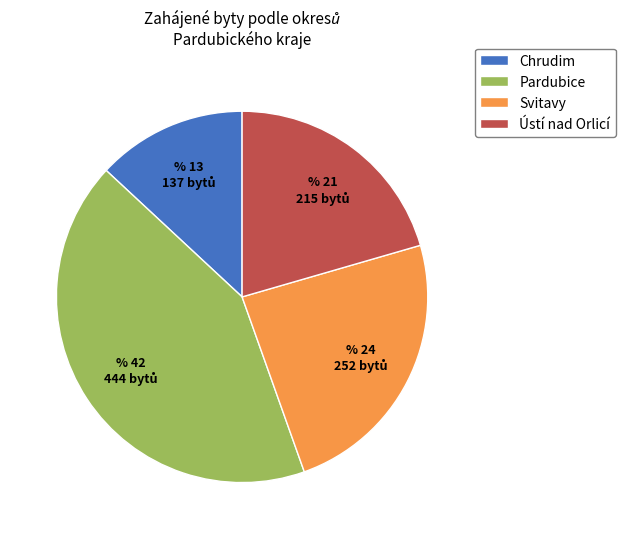

Rank the categories by value from highest to lowest.

Pardubice, Svitavy, Ústí nad Orlicí, Chrudim